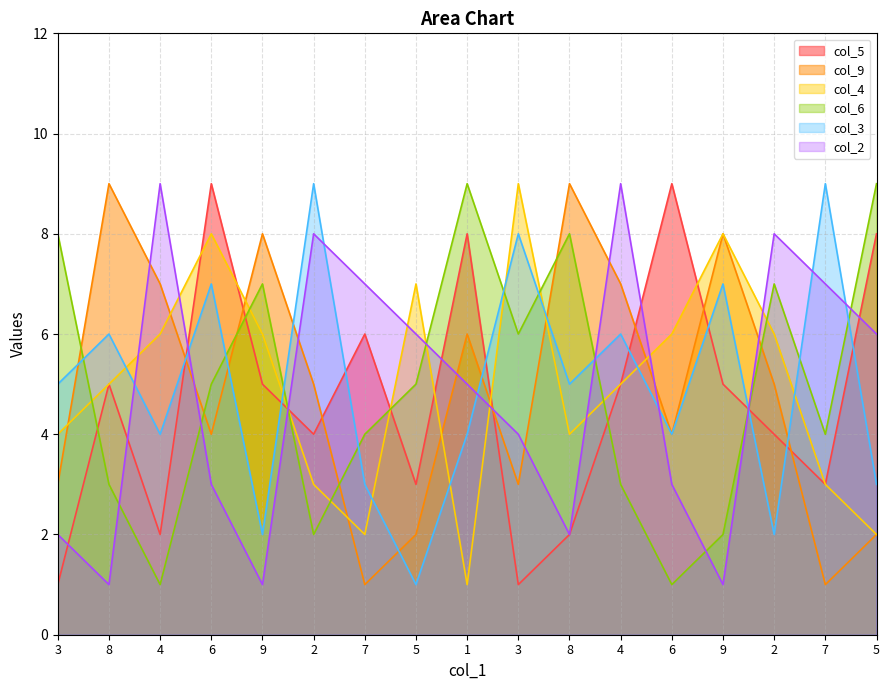

How many data points does each series have?

17